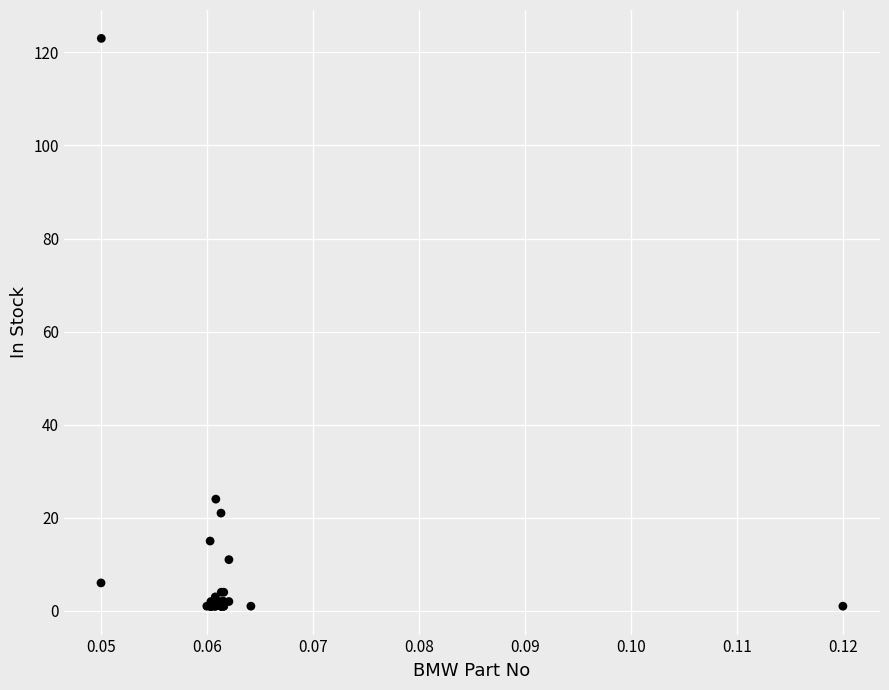

What Y value in the scatter plot is closest to 62?

24